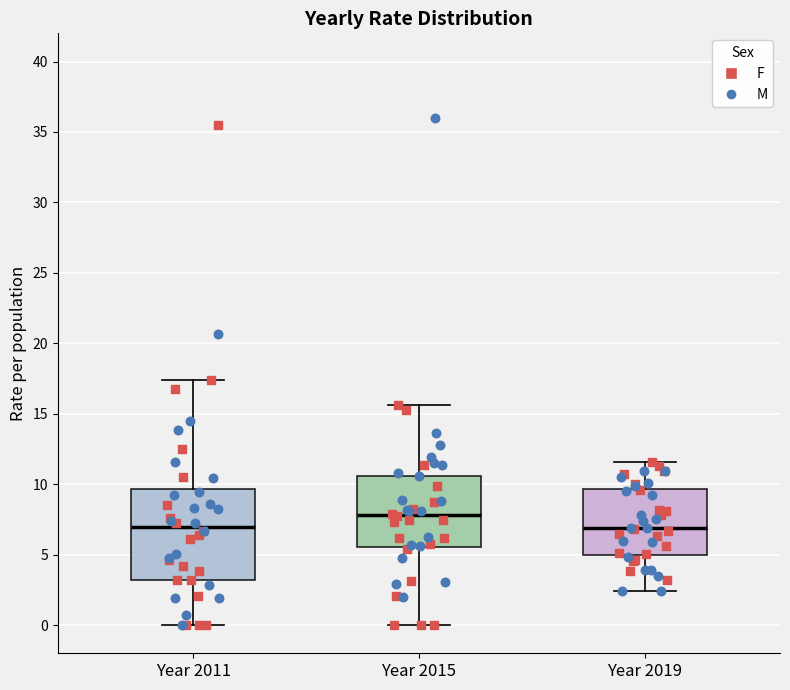

Reading left to right, read every box against the y-axis: the position of its median line, the range the box covers, and the ends of its whiskers. The values are not printed on the chart, so give them approximately, as read against the axis.

Year 2011: median 7.0, box 3.0 to 9.5, whiskers 0.0 to 17.5
Year 2015: median 8.0, box 5.5 to 10.5, whiskers 0.0 to 15.5
Year 2019: median 7.0, box 5.0 to 9.5, whiskers 2.5 to 11.5